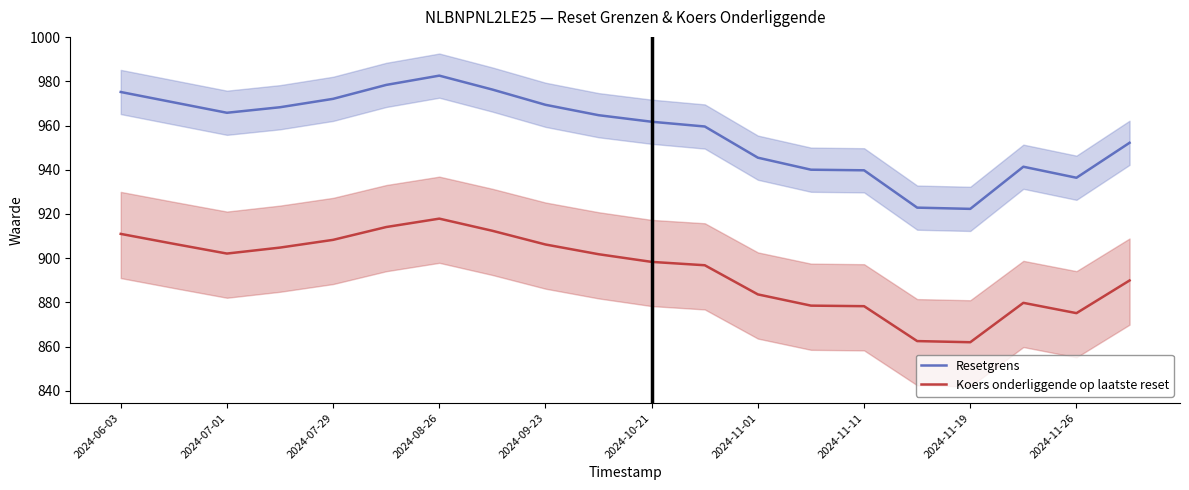

Which series has the largest total across all categories?

Resetgrens